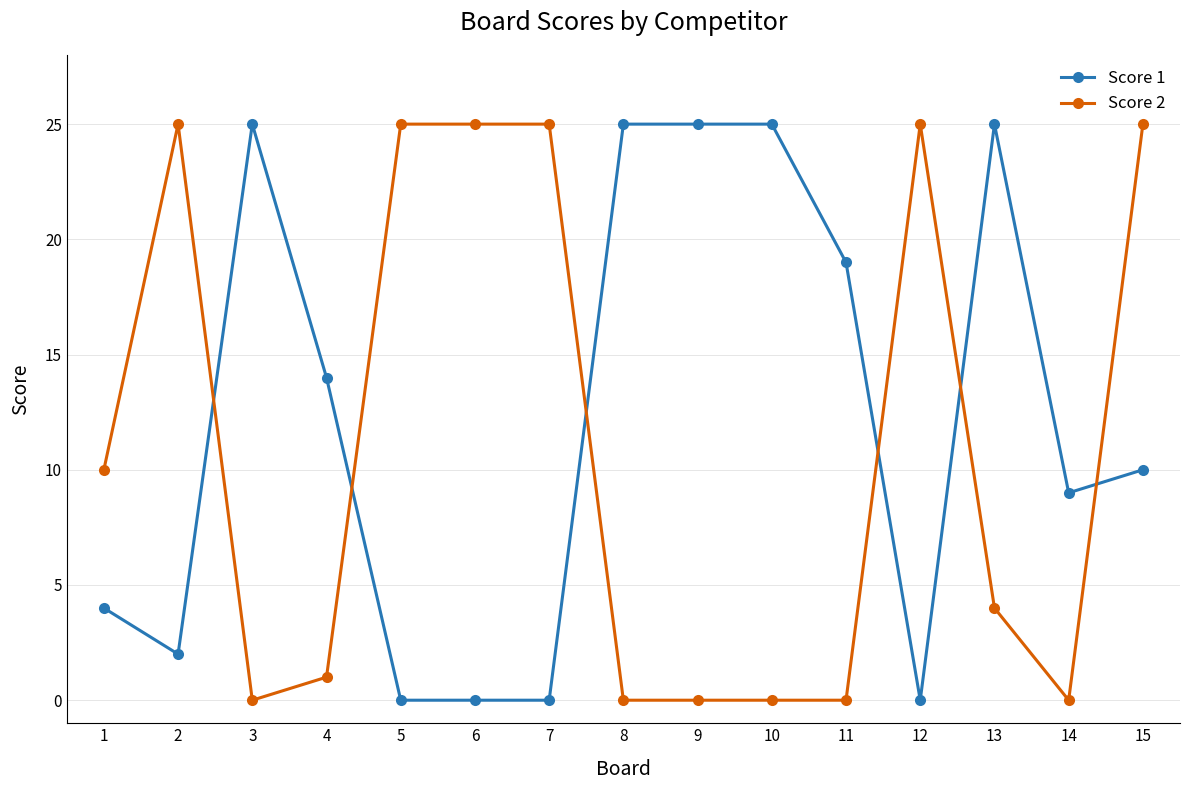

List the series in order of their overall mean, lowest first.

Score 2, Score 1